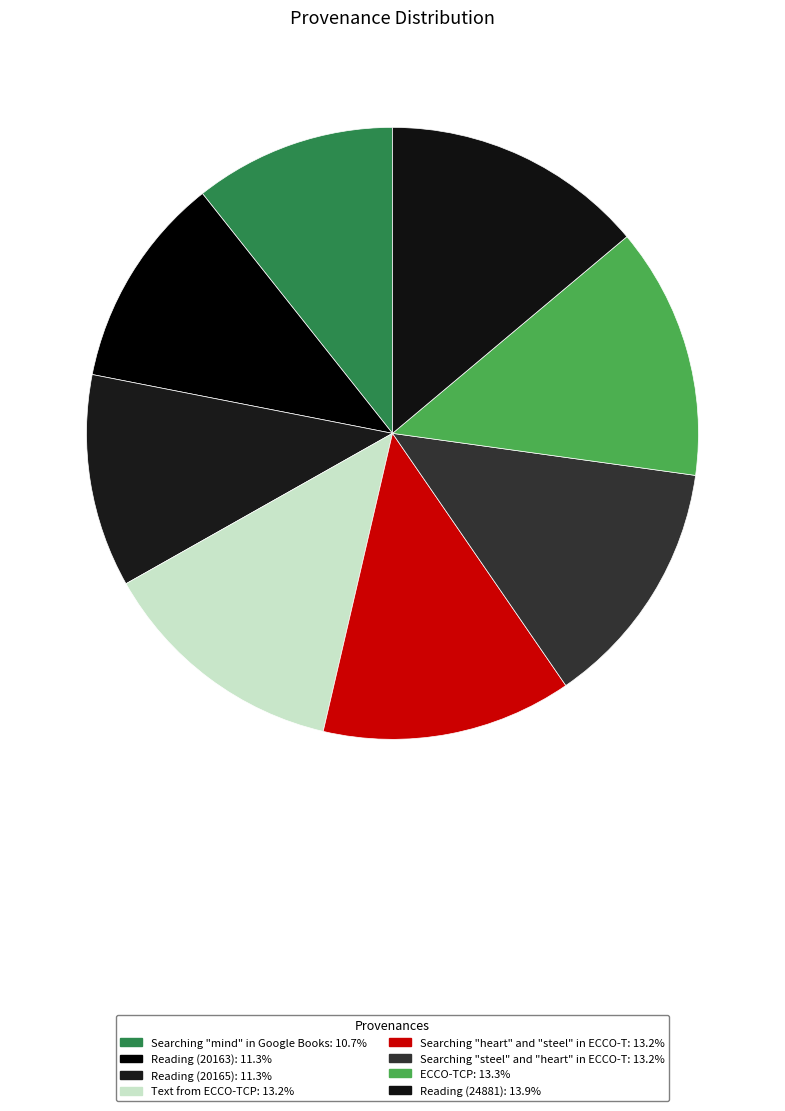

The Reading (24881) slice represents 14% of the pie. True or false?

True